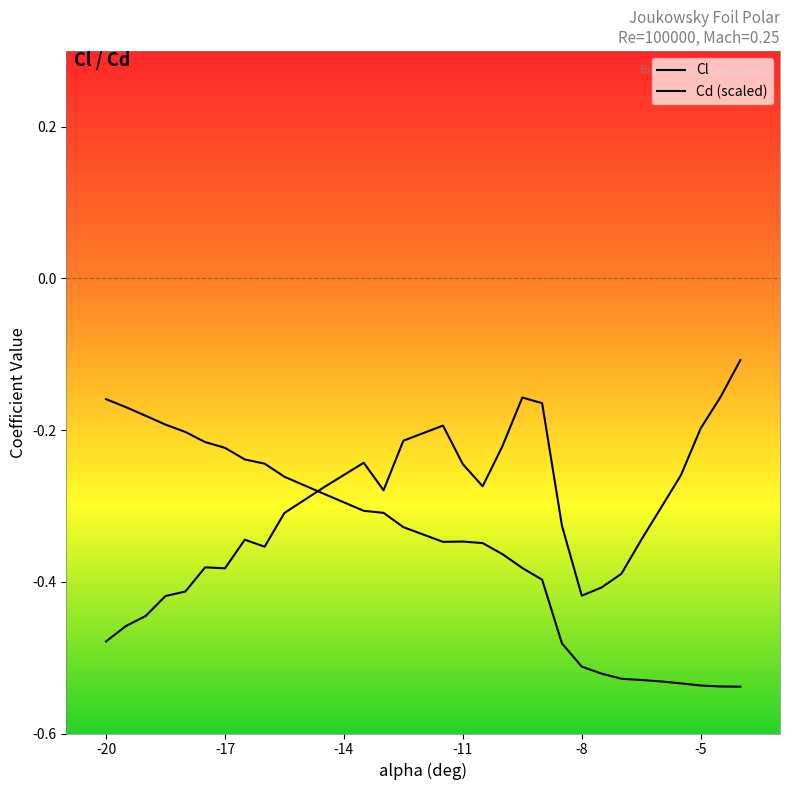

What is the maximum value shown in the chart?

-0.1